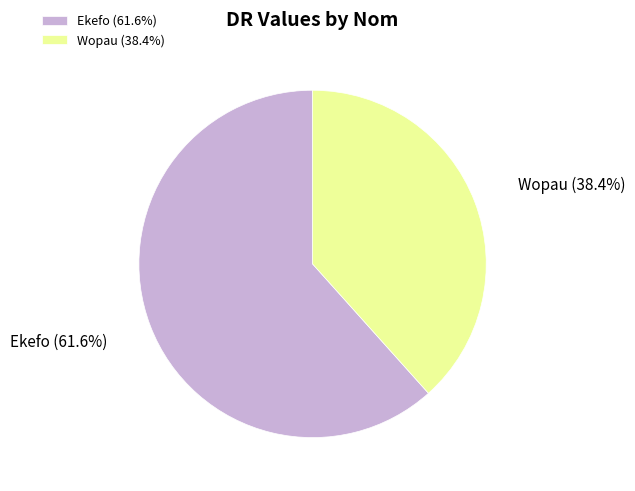

How many slices are in this pie chart?

2